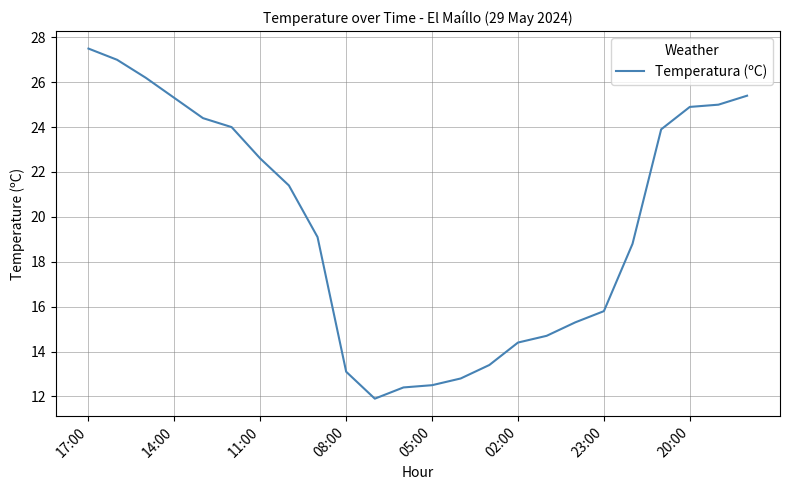

How many lines are shown in the chart?

1